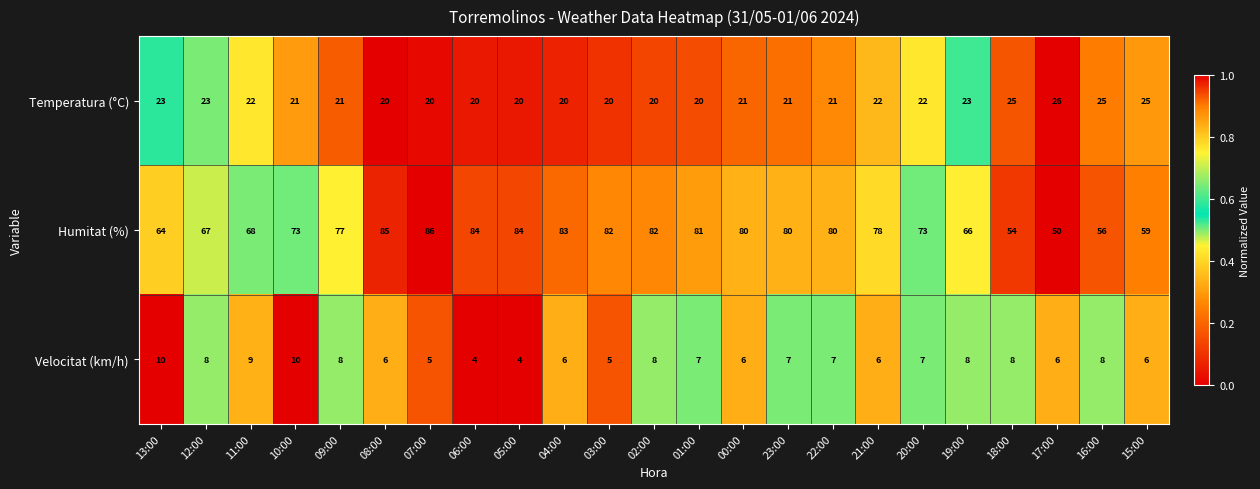

Which series has the largest range (max minus min)?

Humitat (%)